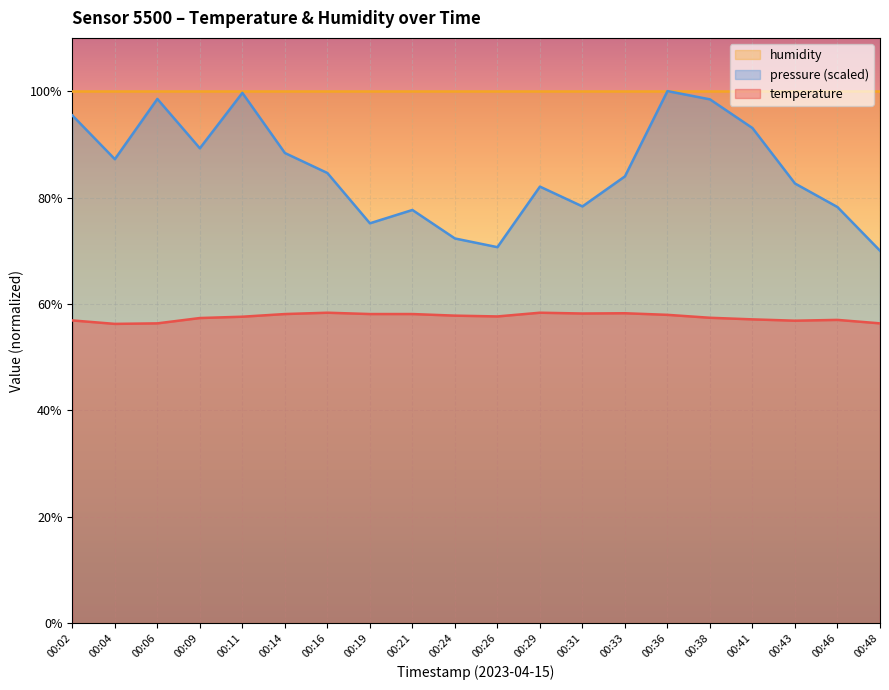

How many categories are shown in the chart?

20